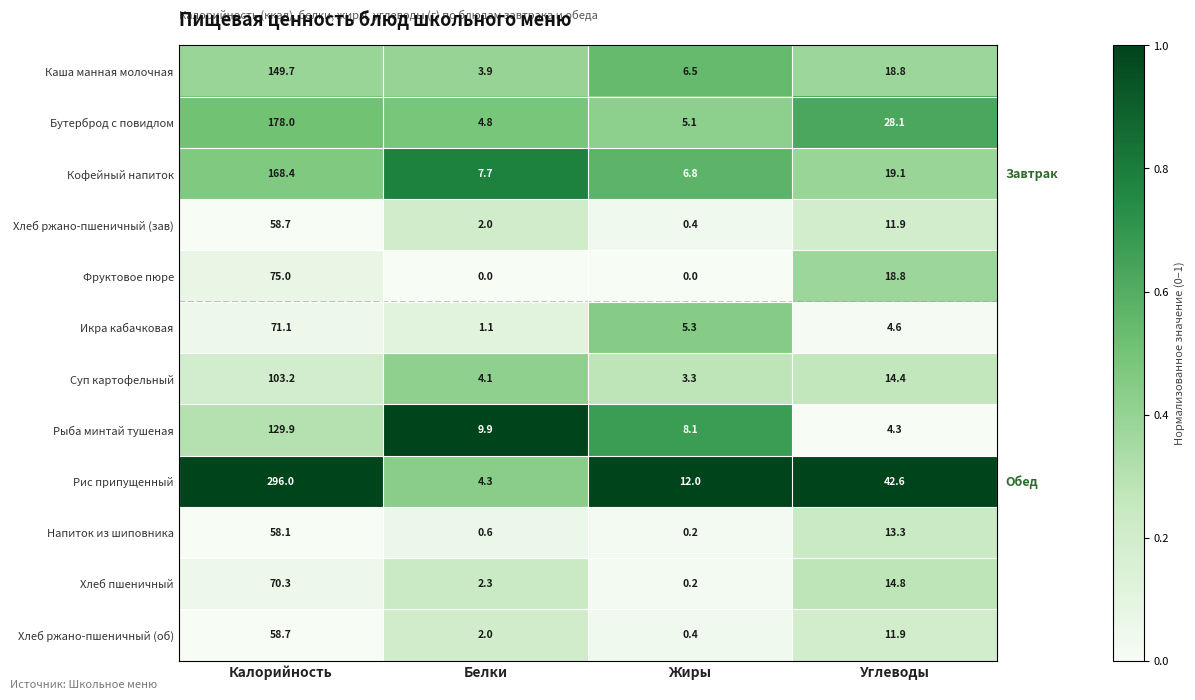

What is the difference between the highest and lowest values at Жиры?

12.0